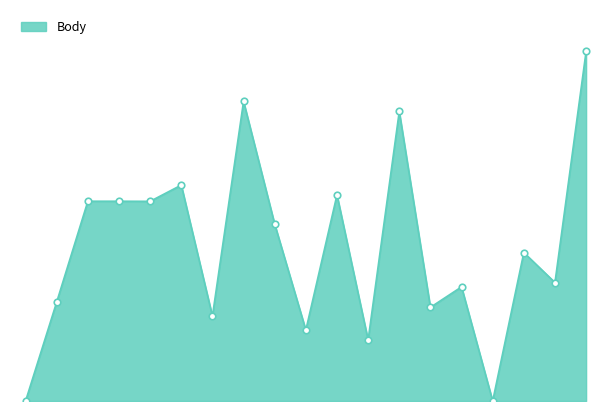

Does the chart have visible grid lines?

No